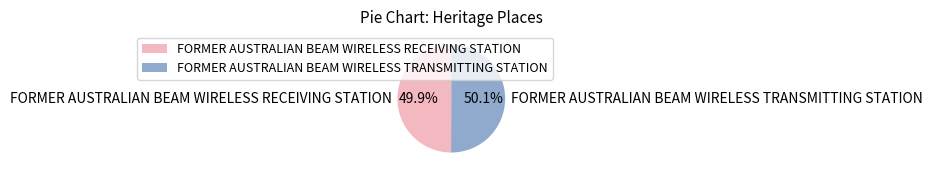

How many segments does this pie chart have?

2